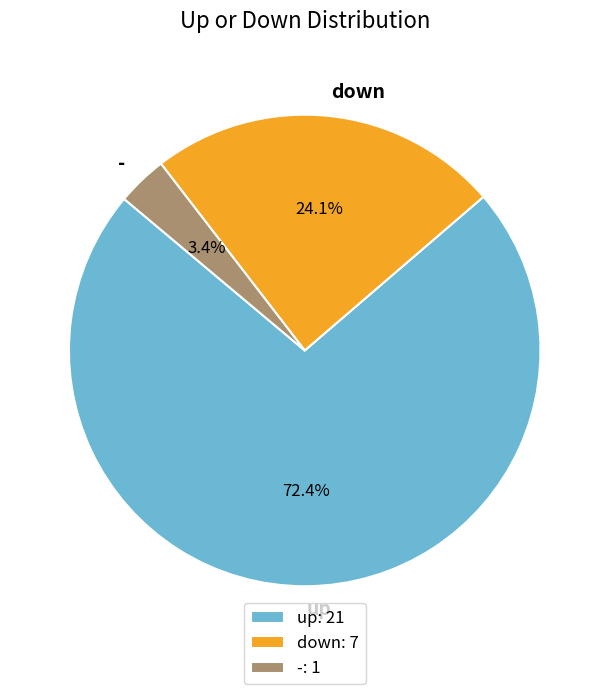

Which category has the biggest portion of the pie?

up